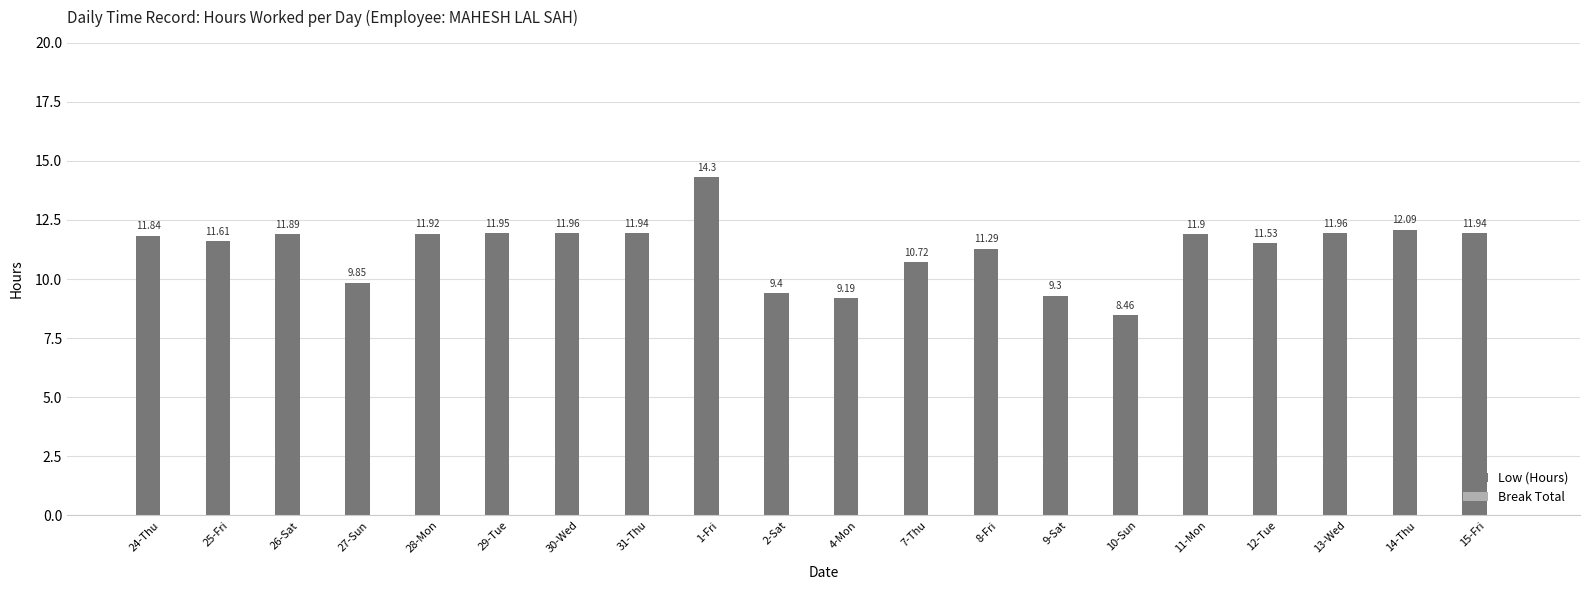

What is the difference between the second highest and minimum values?

3.6